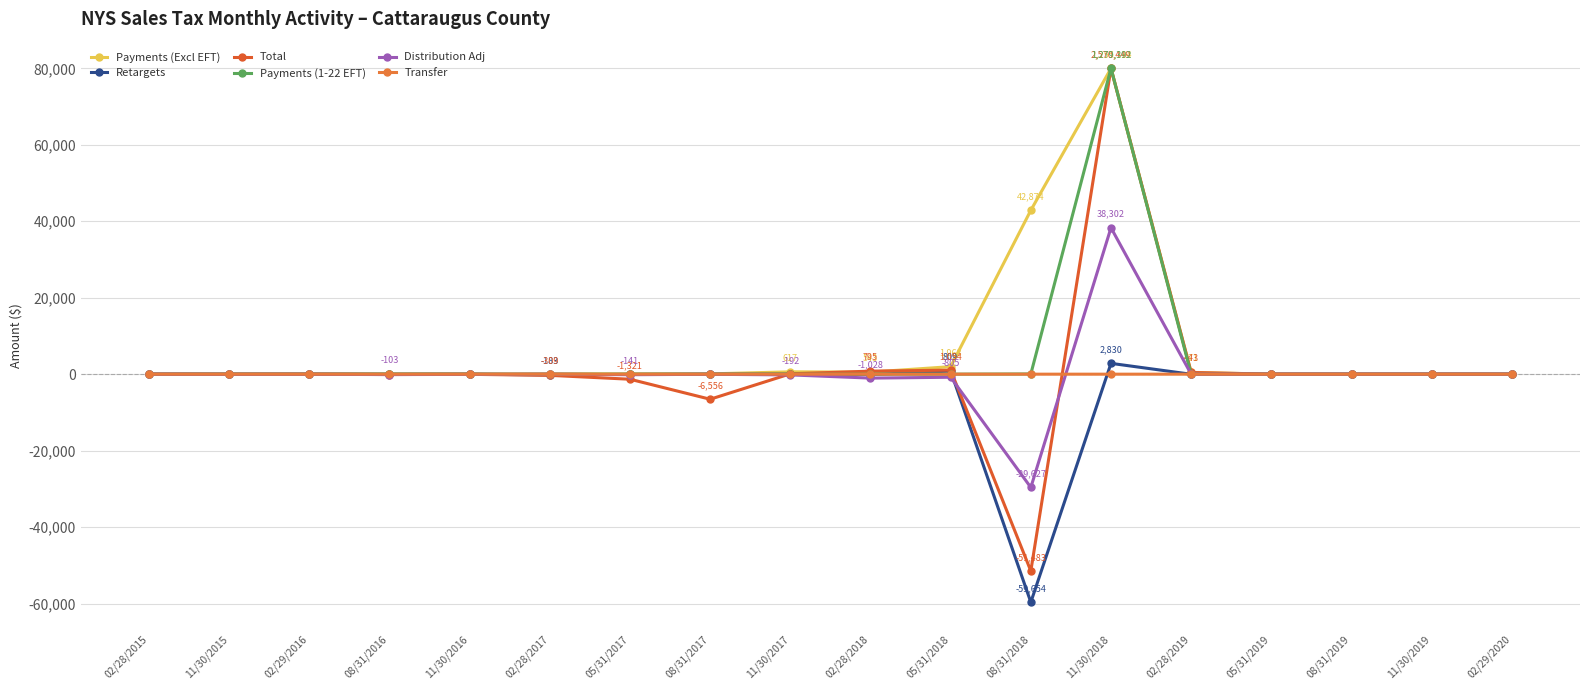

True or false: Payments (1-22 EFT) has more than 1 interior local peaks.

False